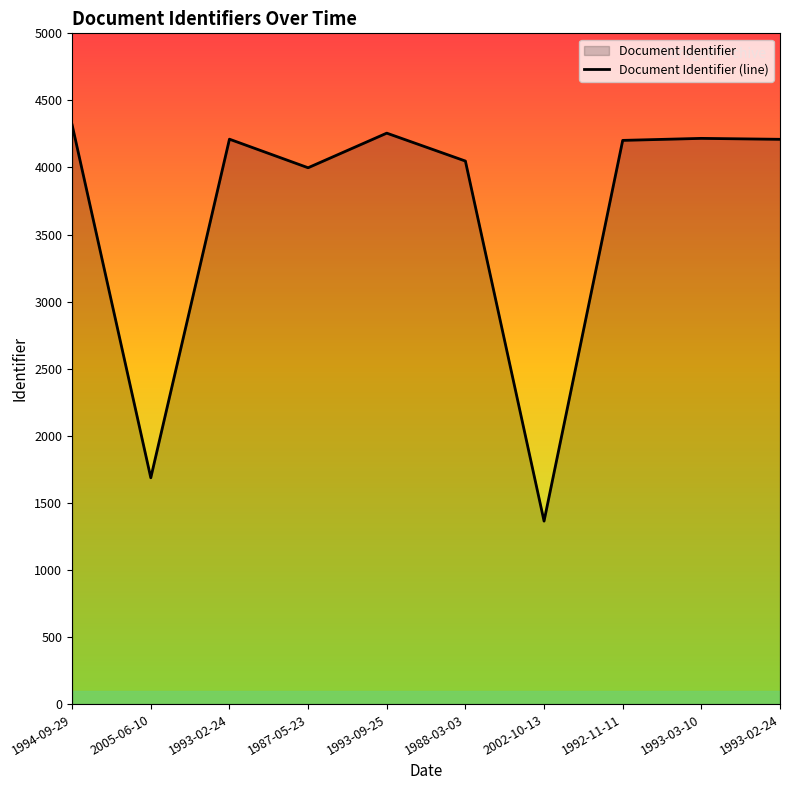

True or false: the data shows 4202 at 1992-11-11.

True